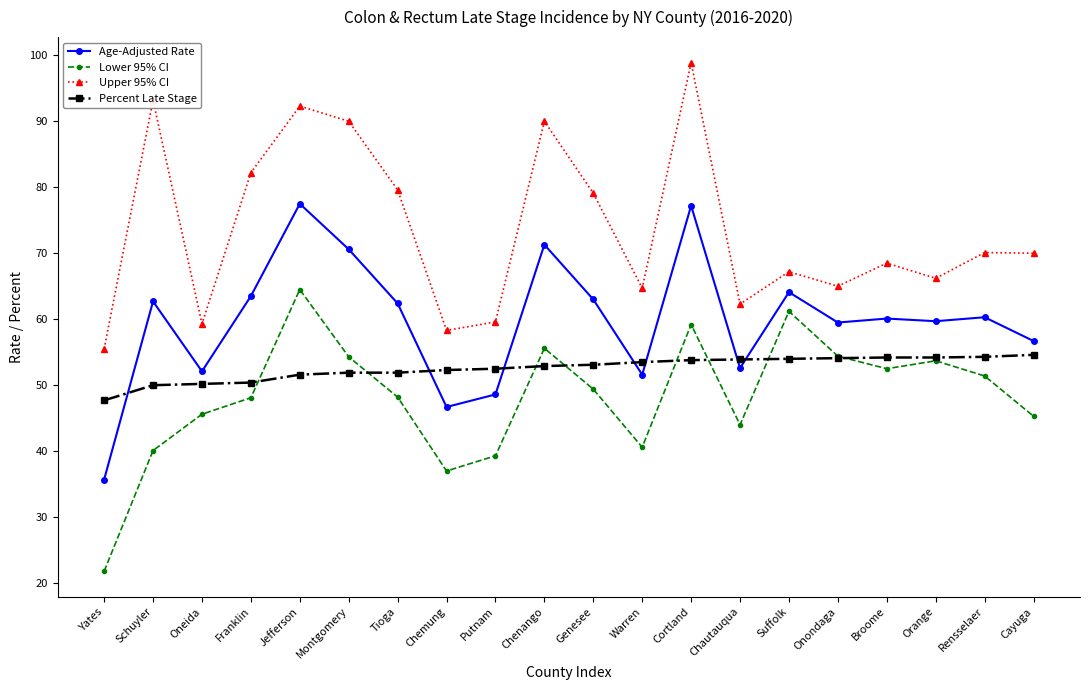

What is the highest value of the Percent Late Stage series?

54.6